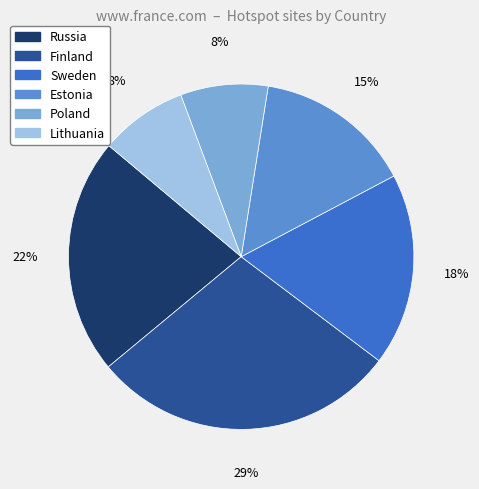

True or false: Sweden accounts for 18% of the total.

True